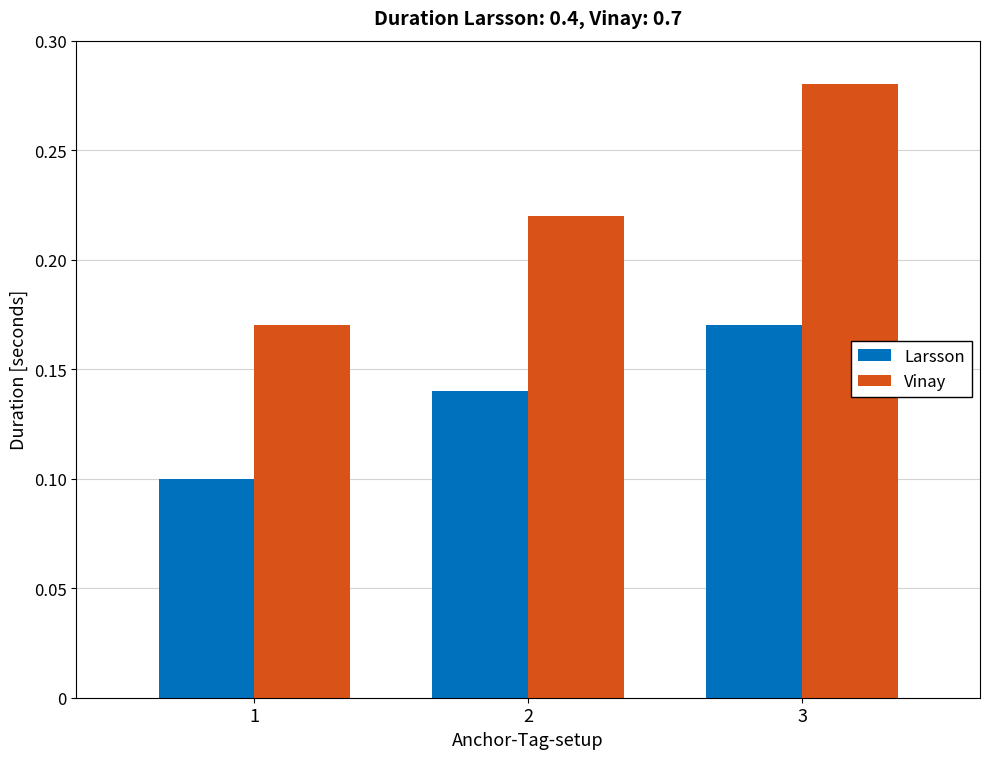

Rank the categories by Larsson value from highest to lowest.

3, 2, 1